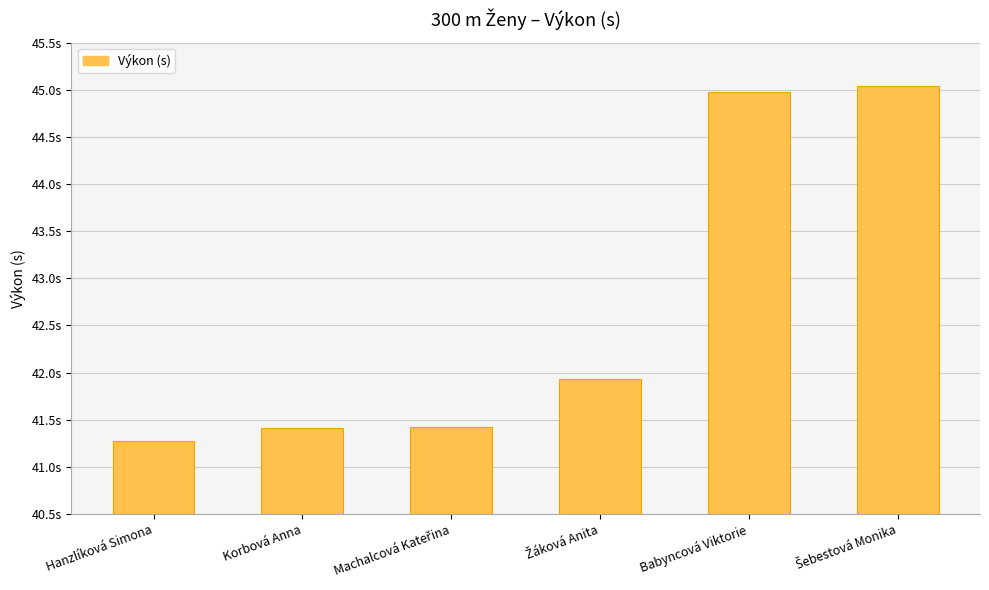

The chart shows a value of 22.7 at Hanzlíková Simona. True or false?

False